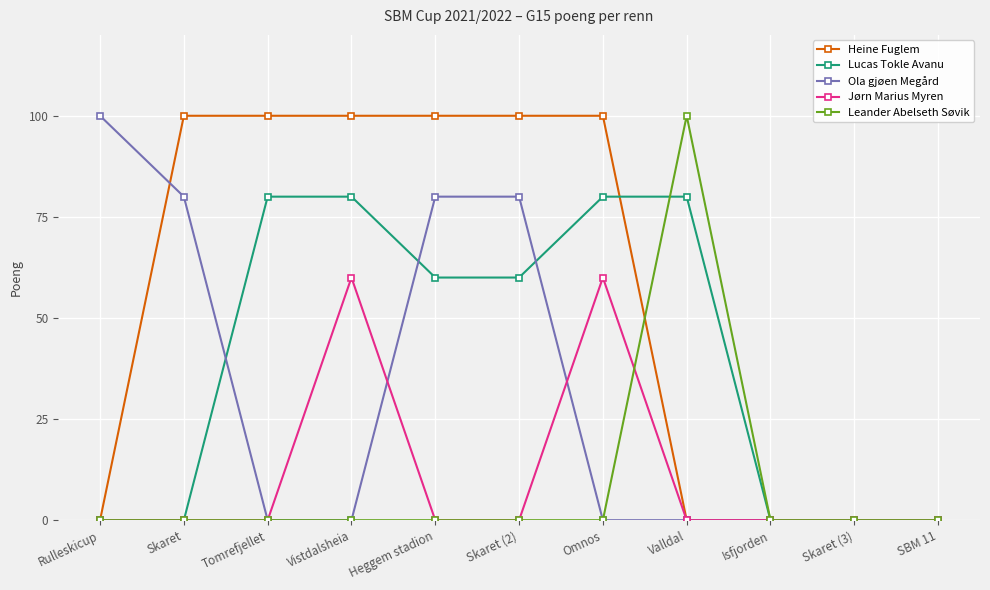

Reading left to right, extract all data points from this chart.

Heine Fuglem: Rulleskicup=0	Skaret=100	Tomrefjellet=100	Vistdalsheia=100	Heggem stadion=100	Skaret (2)=100	Omnos=100	Valldal=0	Isfjorden=0	Skaret (3)=0	SBM 11=0
Lucas Tokle Avanu: Rulleskicup=0	Skaret=0	Tomrefjellet=80	Vistdalsheia=80	Heggem stadion=60	Skaret (2)=60	Omnos=80	Valldal=80	Isfjorden=0	Skaret (3)=0	SBM 11=0
Ola gjøen Megård: Rulleskicup=100	Skaret=80	Tomrefjellet=0	Vistdalsheia=0	Heggem stadion=80	Skaret (2)=80	Omnos=0	Valldal=0	Isfjorden=0	Skaret (3)=0	SBM 11=0
Jørn Marius Myren: Rulleskicup=0	Skaret=0	Tomrefjellet=0	Vistdalsheia=60	Heggem stadion=0	Skaret (2)=0	Omnos=60	Valldal=0	Isfjorden=0	Skaret (3)=0	SBM 11=0
Leander Abelseth Søvik: Rulleskicup=0	Skaret=0	Tomrefjellet=0	Vistdalsheia=0	Heggem stadion=0	Skaret (2)=0	Omnos=0	Valldal=100	Isfjorden=0	Skaret (3)=0	SBM 11=0